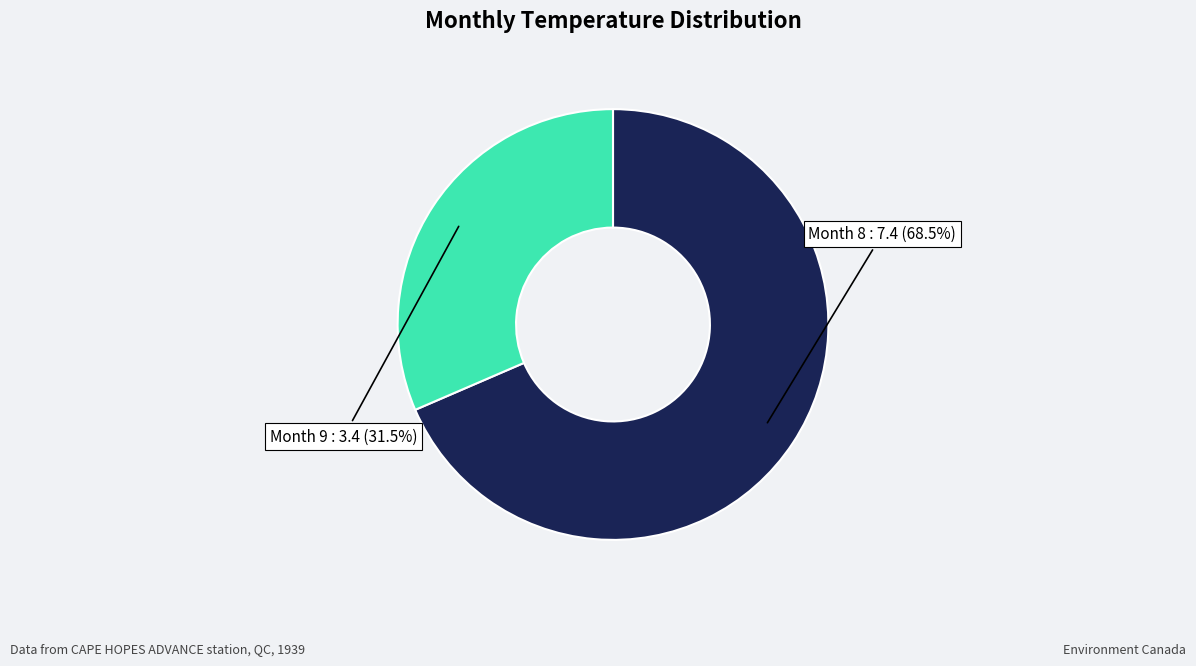

Count the number of slices in the pie.

2